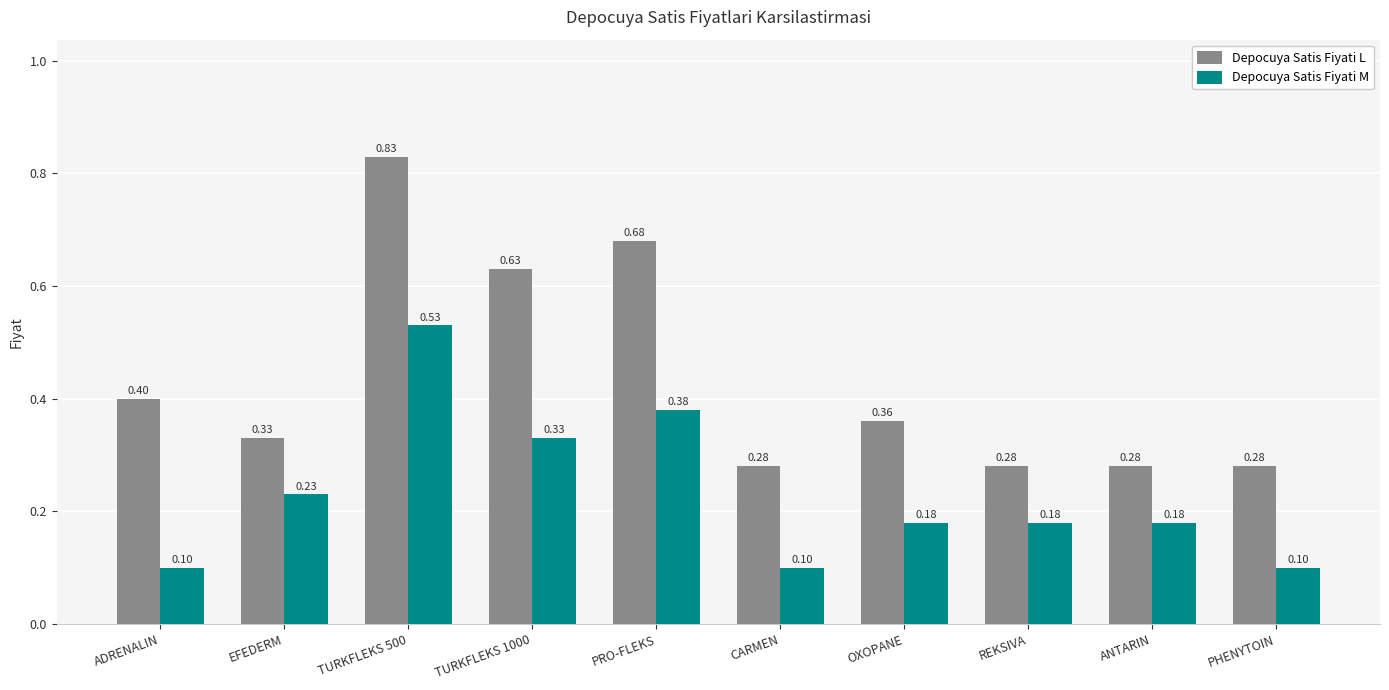

What is the sum of all Depocuya Satis Fiyati L values?

4.4